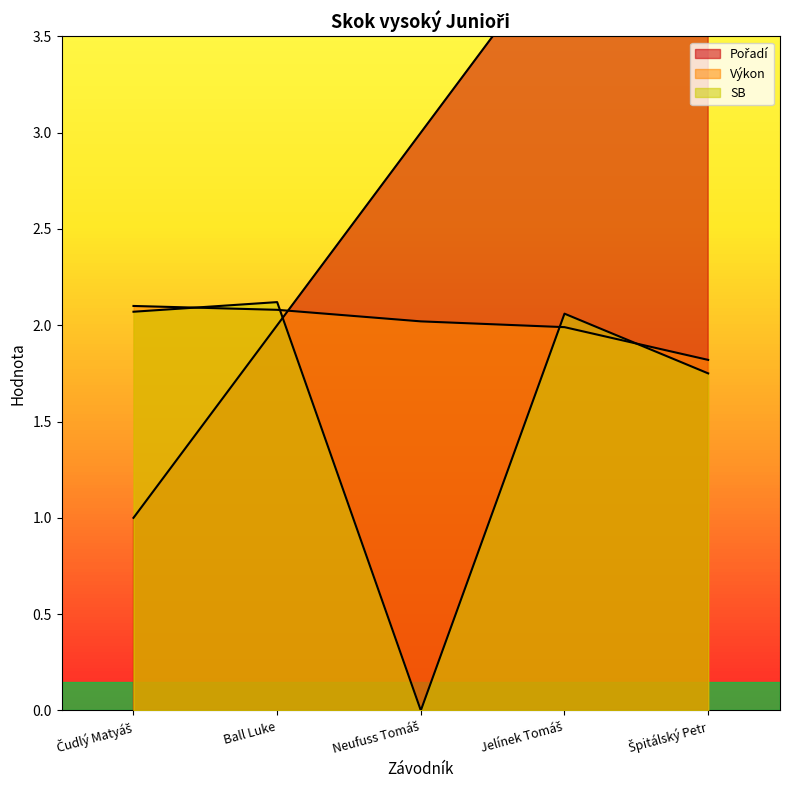

At which category is the sum across all series the highest?

Špitálský Petr